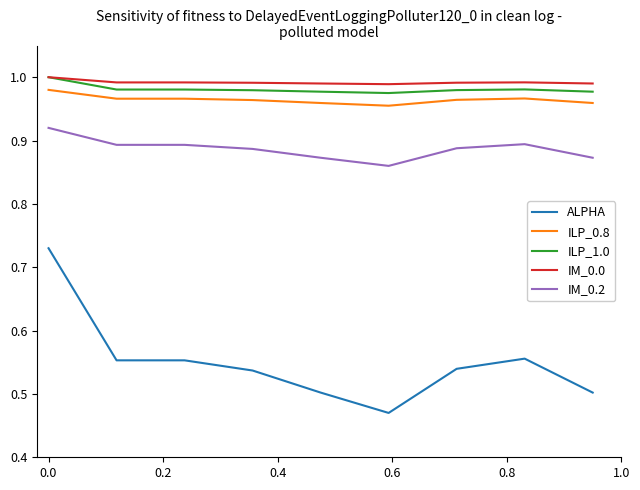

How many categories are shown in the chart?

9